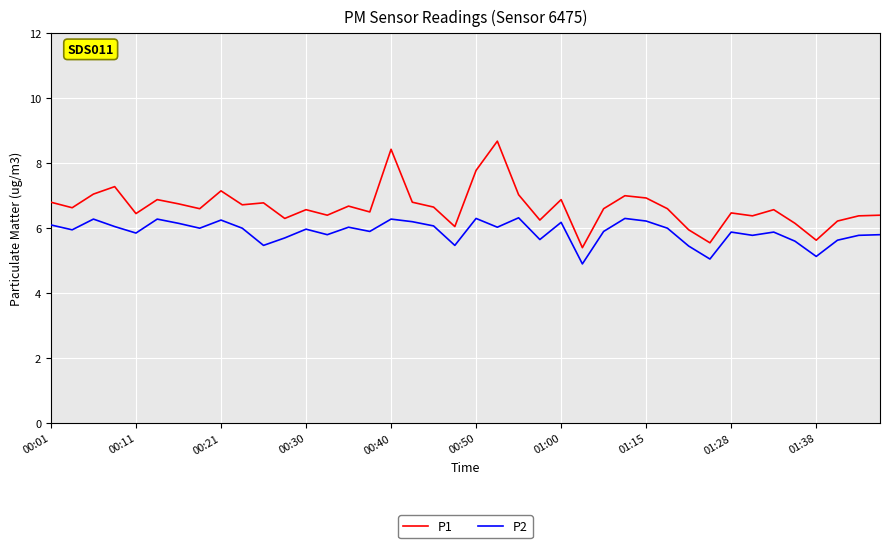

Rank the series by their average value, from highest to lowest.

P1, P2